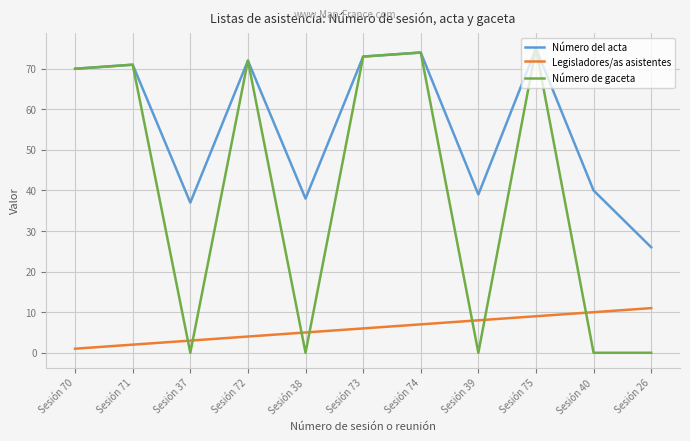

True or false: Legisladores/as asistentes has a value of 9 at Sesión 73.

False